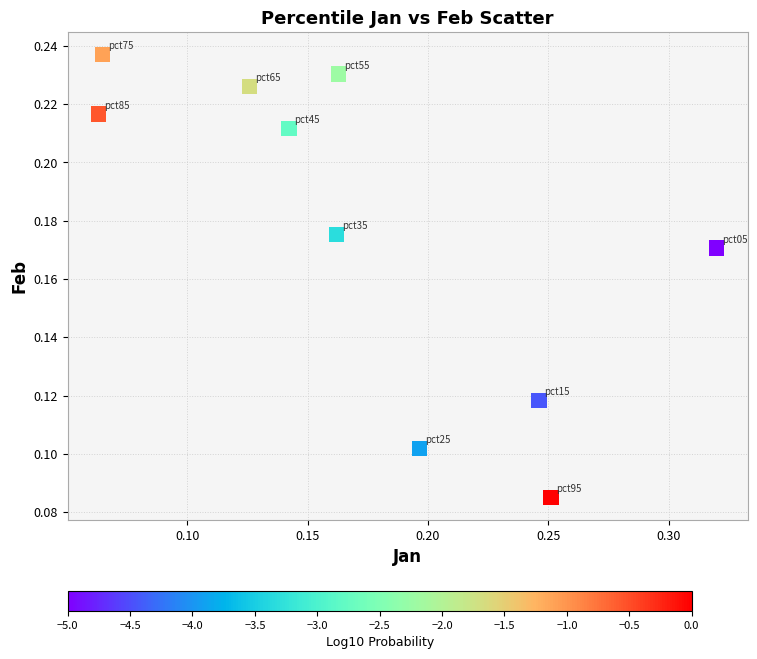

What is the range of X values (max minus min)?

0.3